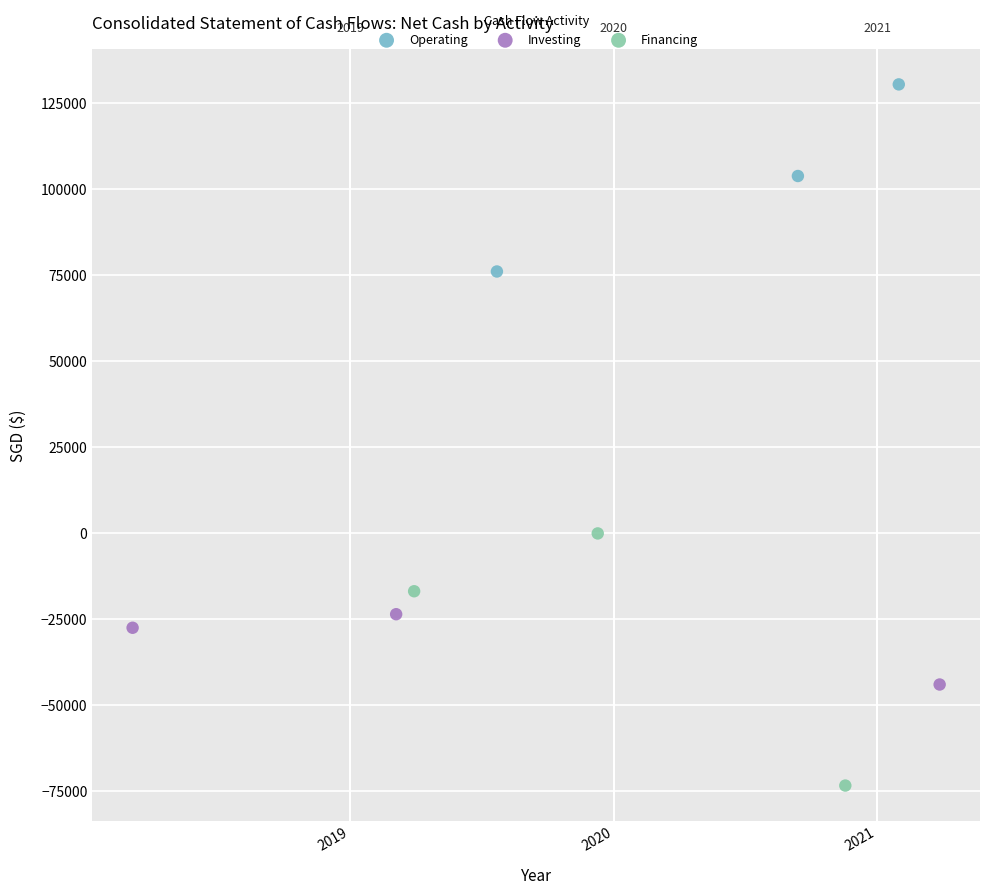

Which series has the widest spread of Y values?

Financing